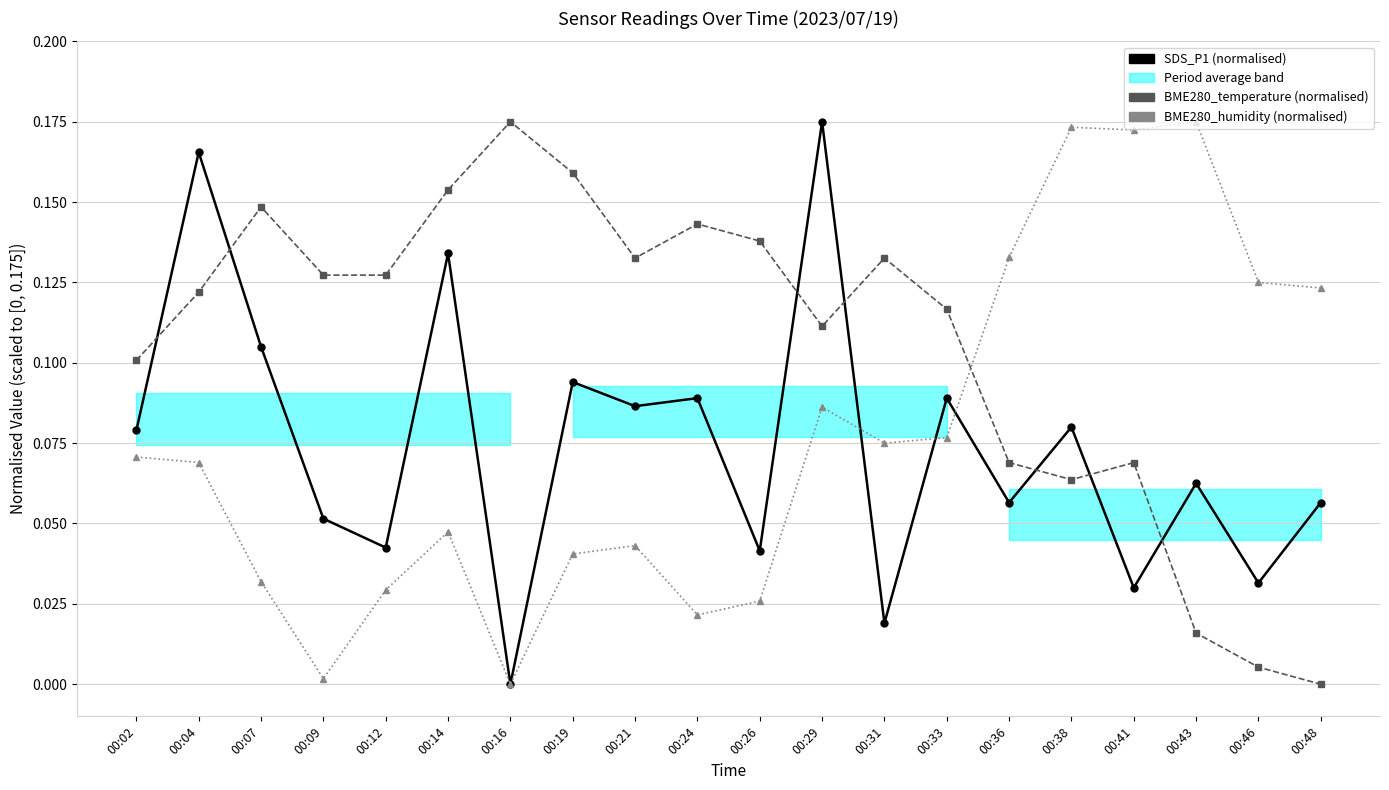

At which category does BME280_temperature reach its first local valley?

00:21